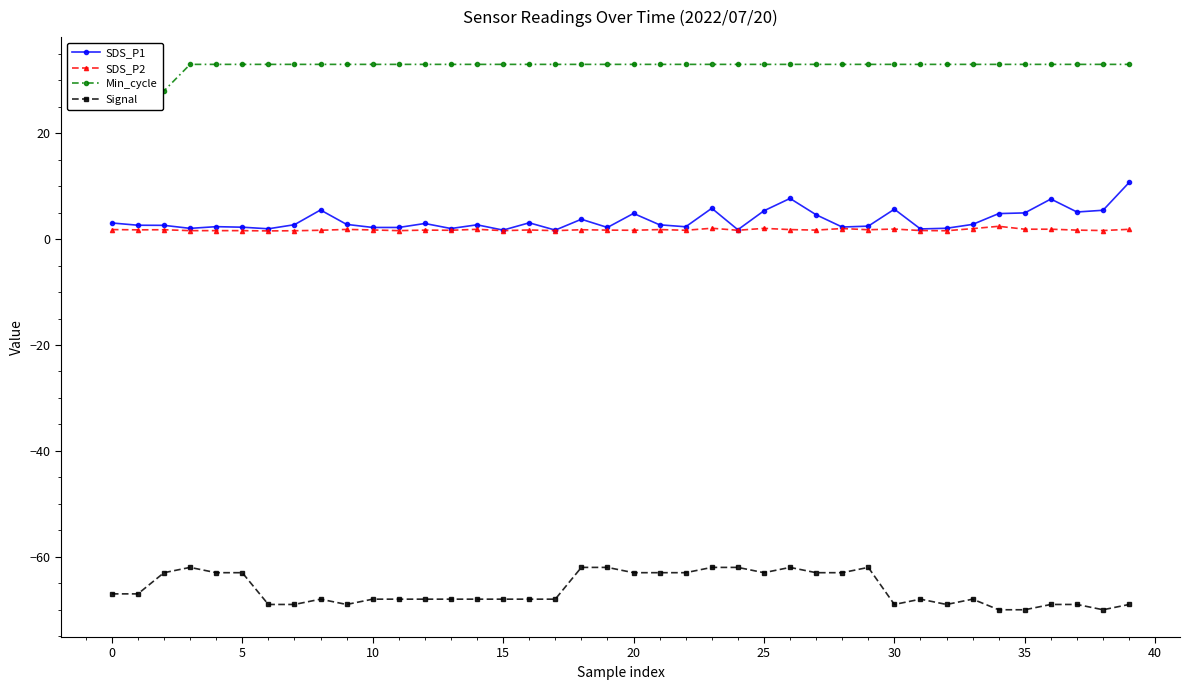

What is the value of the SDS_P1 point at the 28th from the left?

4.6